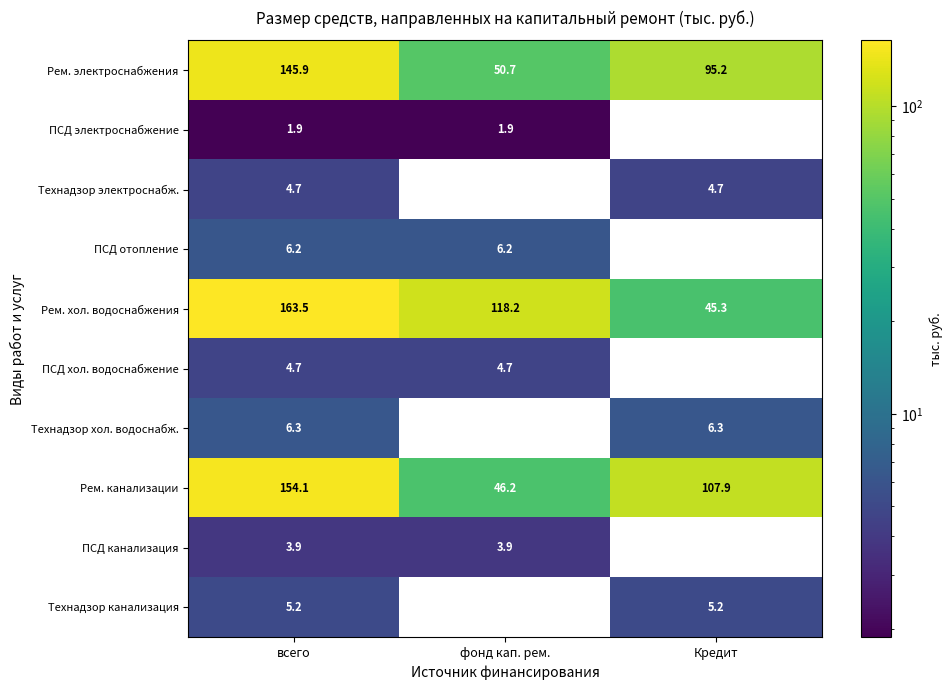

At which label is Рем. хол. водоснабжения closest to 104?

фонд кап. рем.